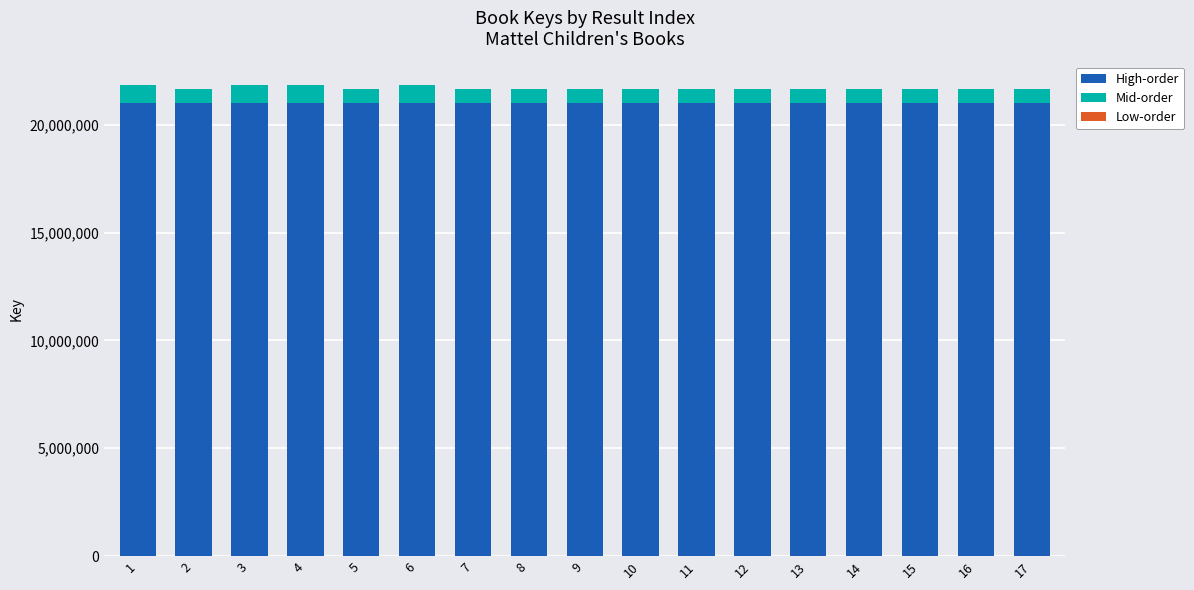

What is the total value across all series at 6?

21840685